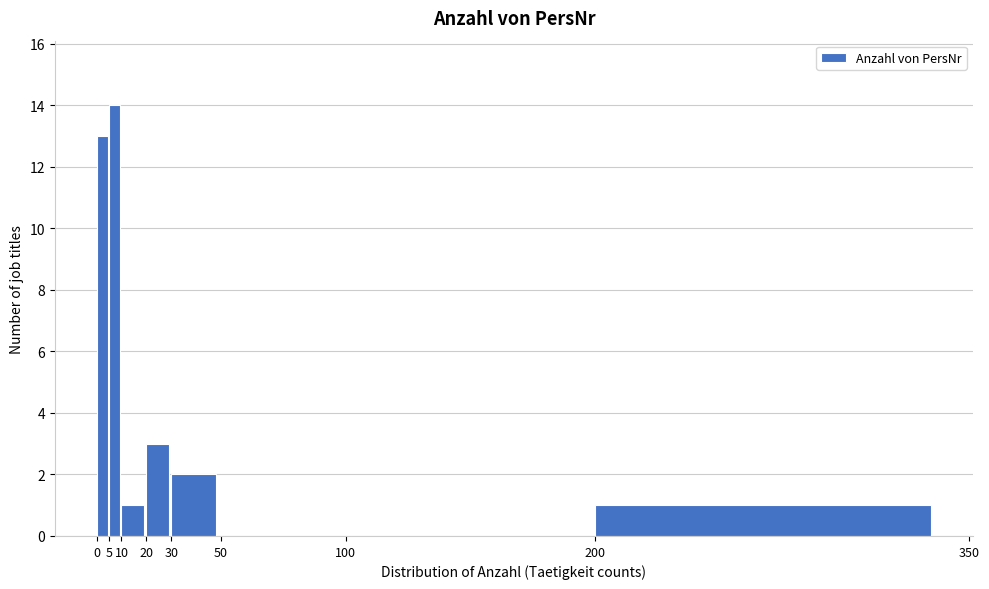

Reading left to right, list every bar in this chart as the range it spans on the x-axis followed by its height. The values are not printed on the chart, so give them approximately, as read against the axis.

0 to 5: 13
5 to 10: 14
10 to 20: 1
20 to 30: 3
30 to 50: 2
50 to 100: 0
100 to 200: 0
200 to 350: 1